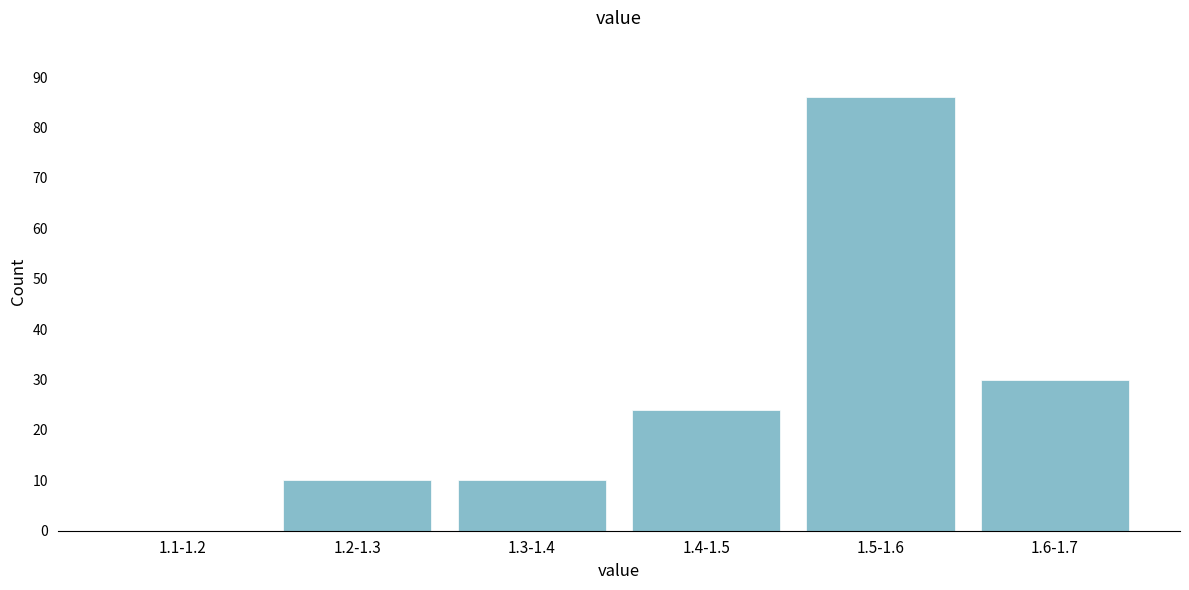

Reading left to right, transcribe all the data shown in this chart.

1.1-1.2=0	1.2-1.3=10	1.3-1.4=10	1.4-1.5=24	1.5-1.6=86	1.6-1.7=30